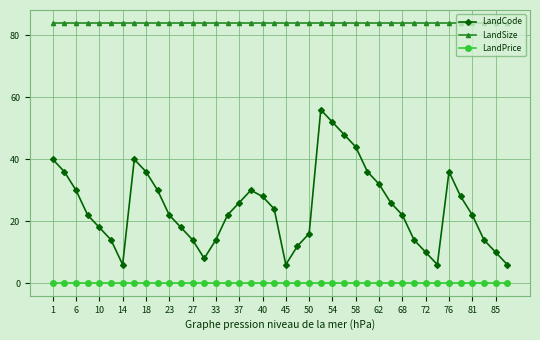

Which series has the largest range (max minus min)?

LandCode